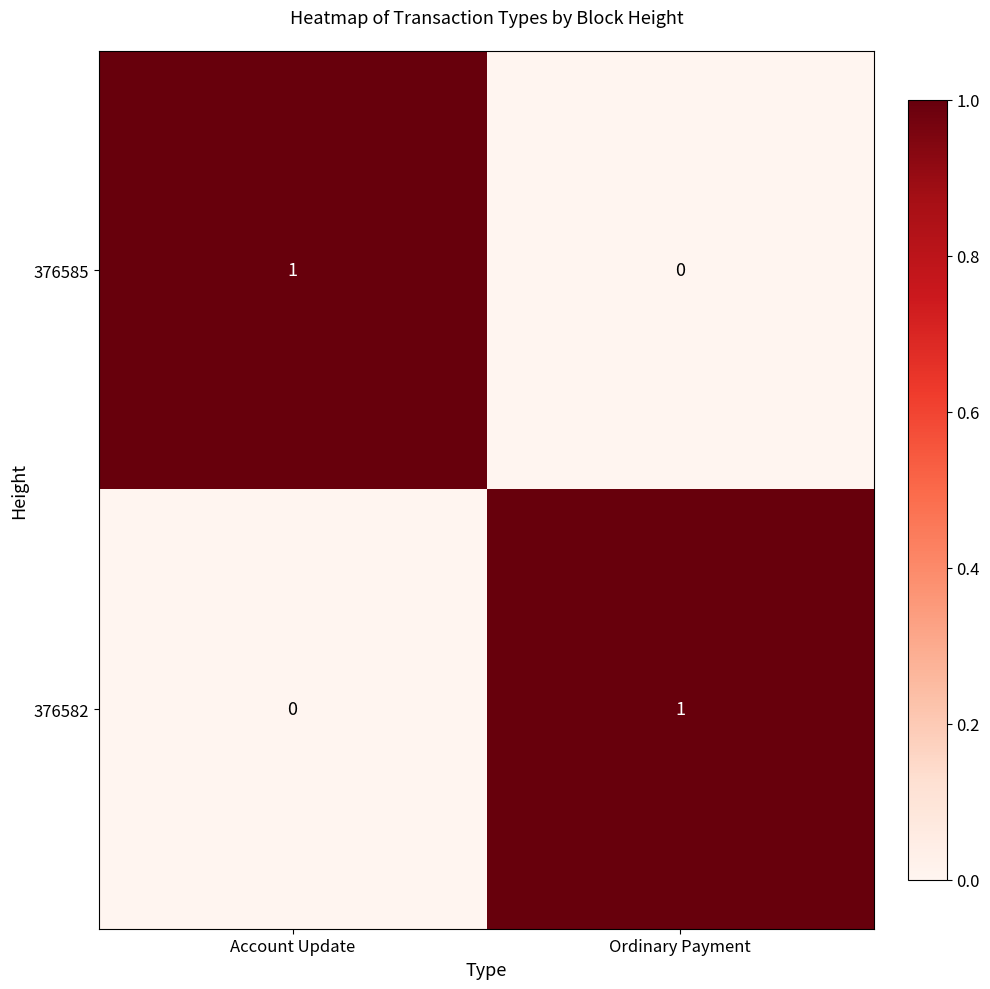

Rank the series at Account Update from lowest to highest value.

376582, 376585